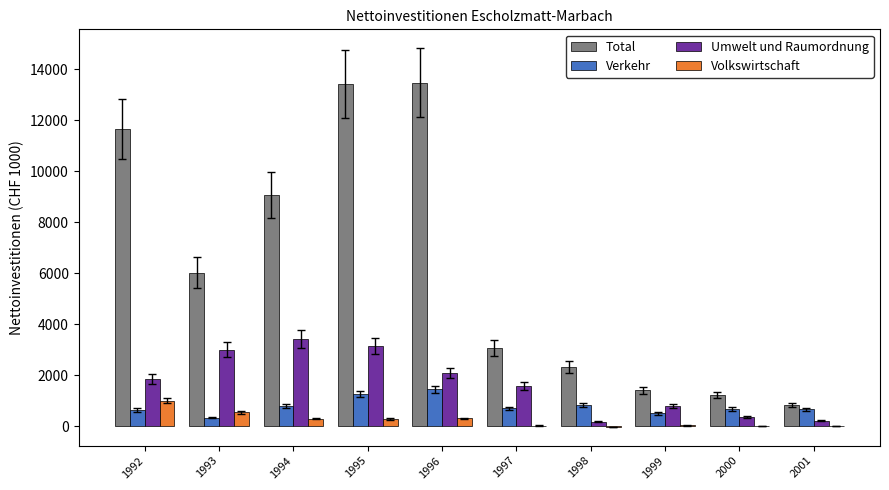

Are the bars horizontal?

No